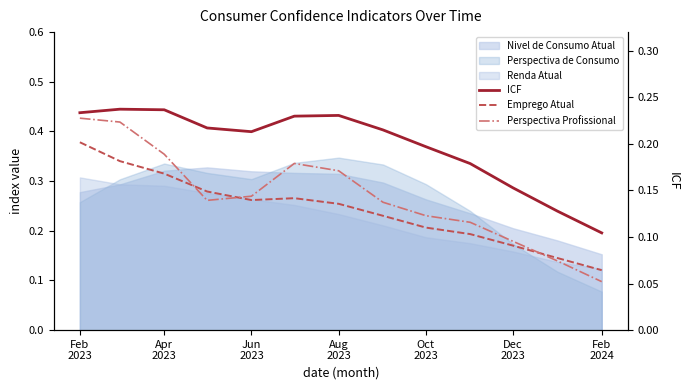

True or false: Emprego Atual and ICF cross at least once.

False